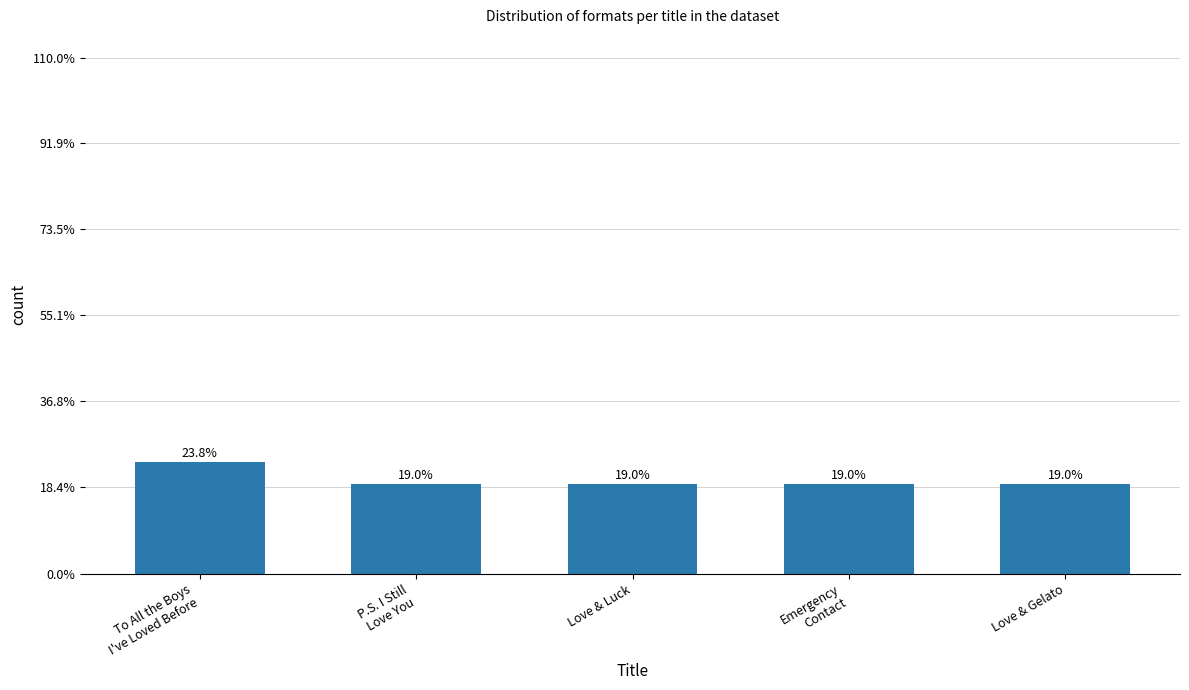

Does the chart contain stacked bars?

No